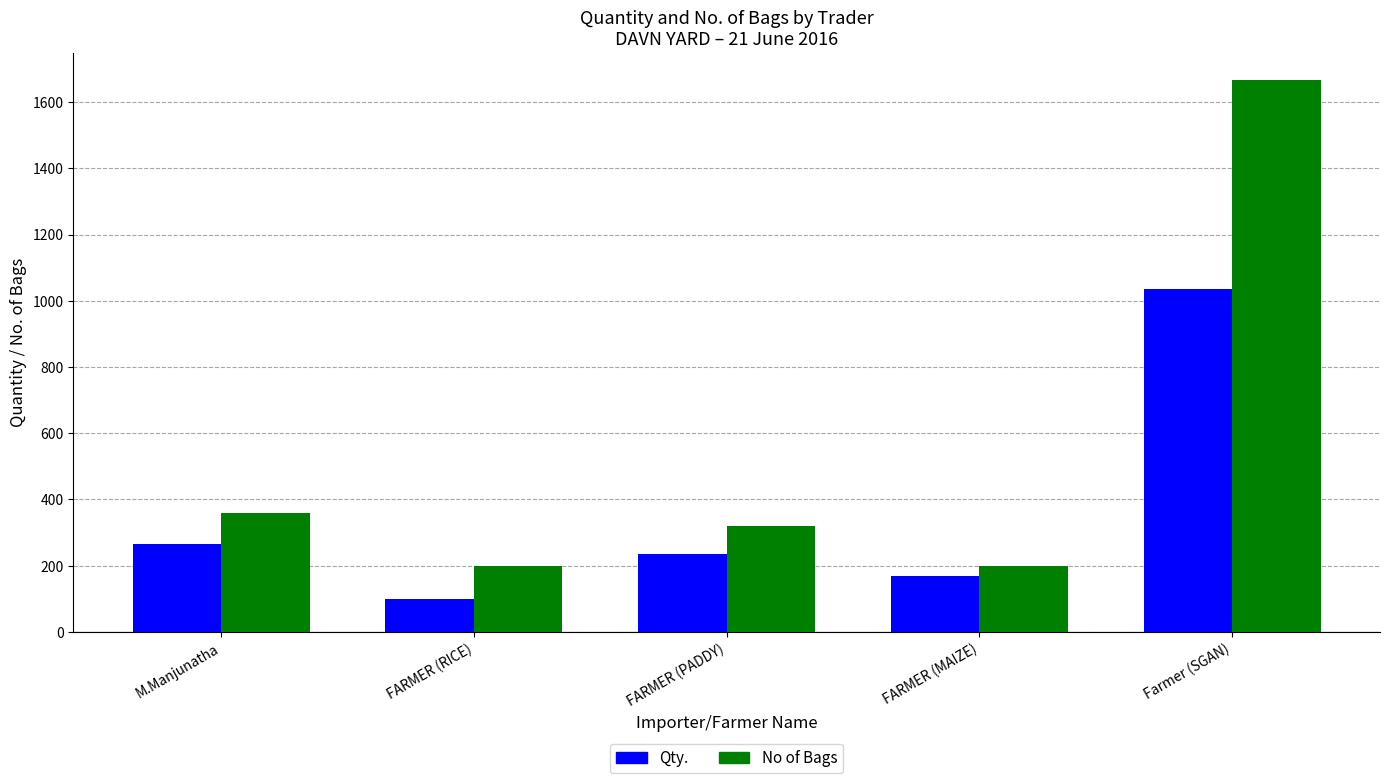

At which category does the chart reach its minimum across all series?

FARMER (RICE)